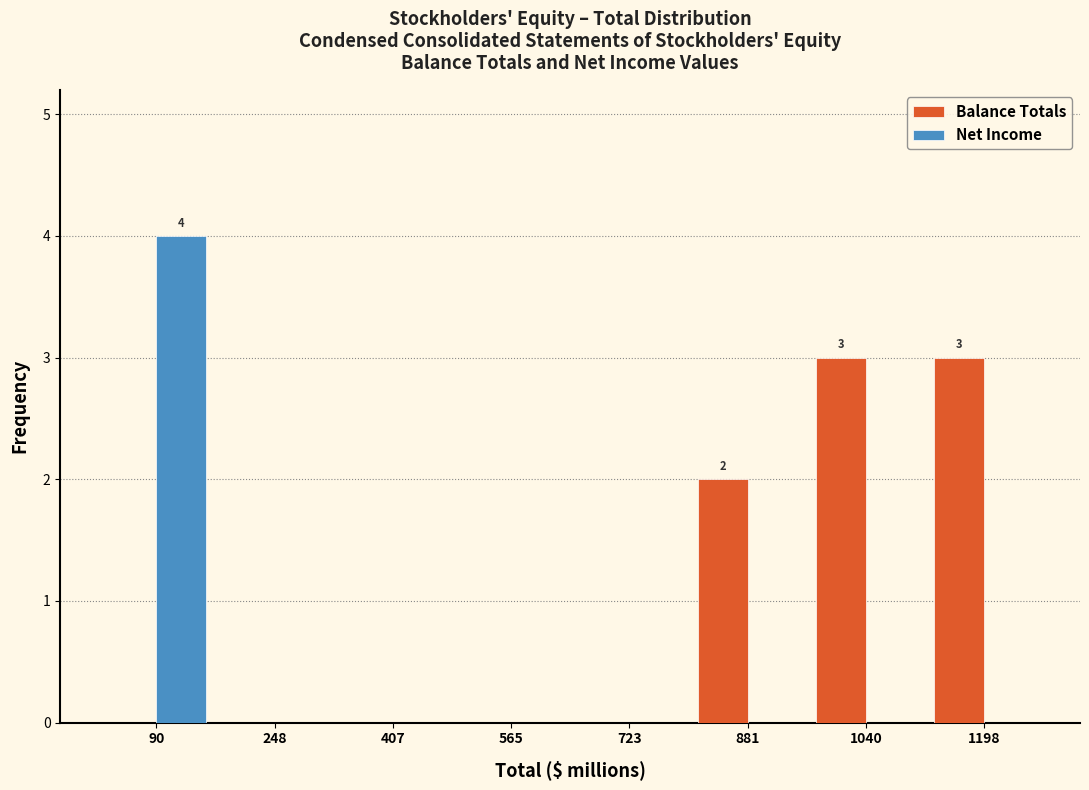

In the Net Income series, which range on the x-axis has the tallest bar?

20 to 160